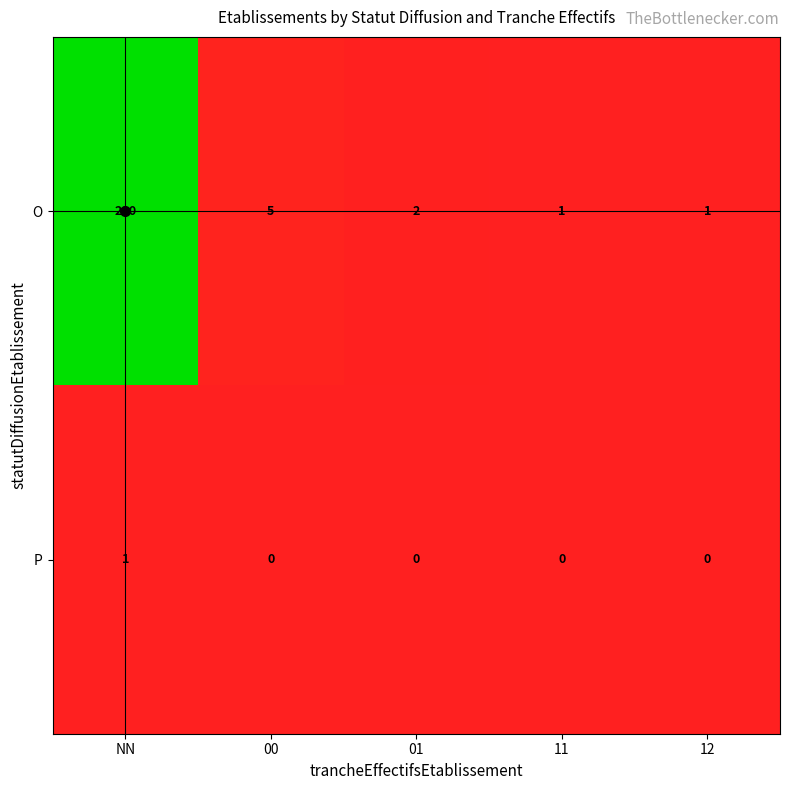

True or false: O has a value of 5 at 00.

True